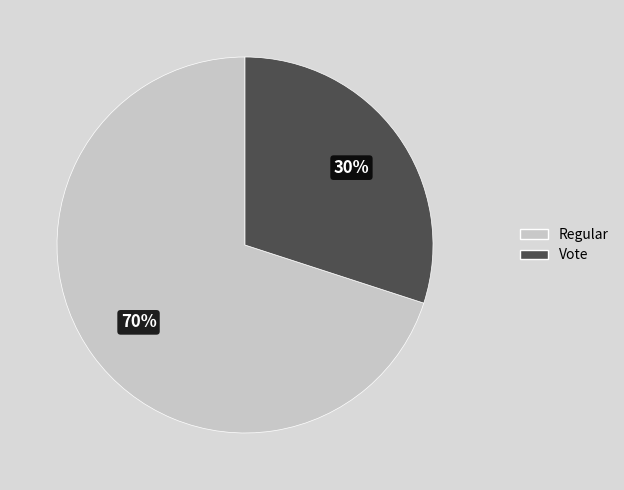

Rank the categories by value from highest to lowest.

Regular, Vote